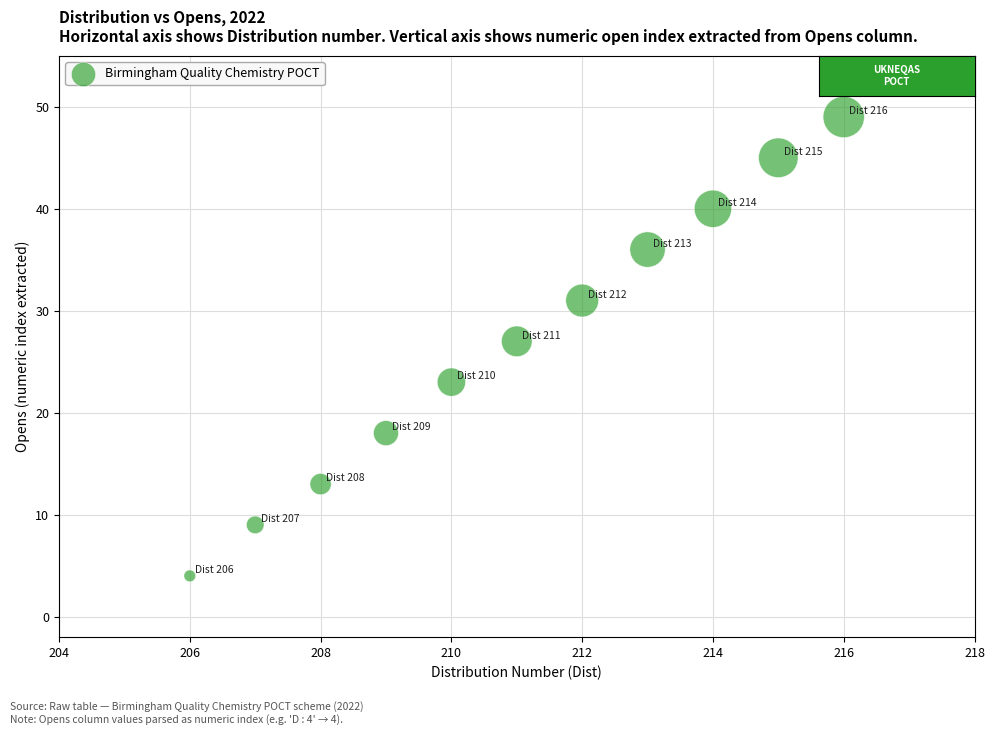

What Y value in the scatter plot is closest to 26?

27